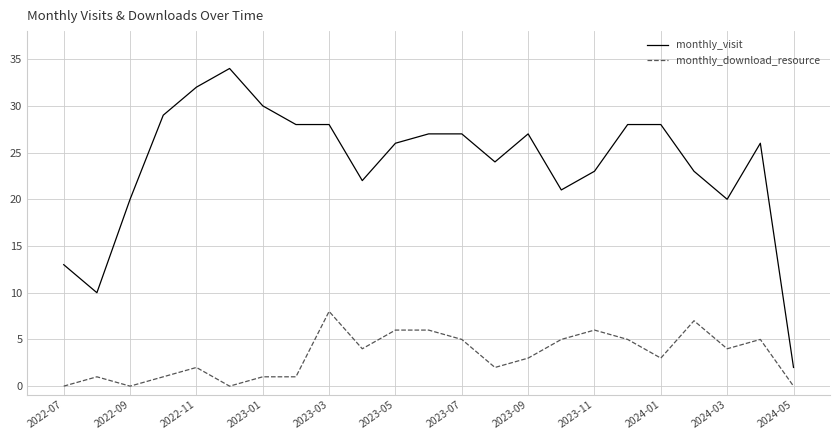

True or false: monthly_download_resource and monthly_visit intersect in this chart.

False